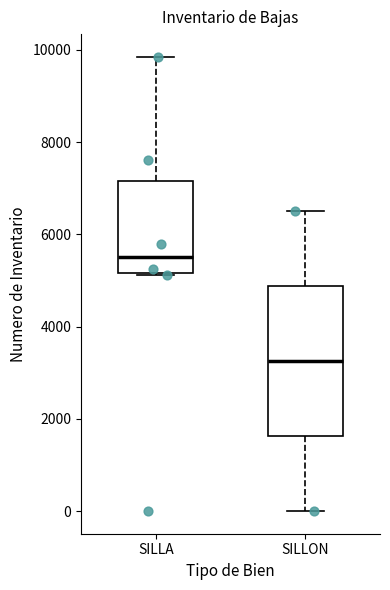

Reading left to right, transcribe this box plot: for each box, give where its median line is, the range the box spans, and where its two whiskers end, as read against the y-axis. The values are not printed on the chart, so give them approximately, as read against the axis.

SILLA: median 5600, box 5200 to 7200, whiskers 5200 to 9800
SILLON: median 3200, box 1600 to 4800, whiskers 0 to 6600